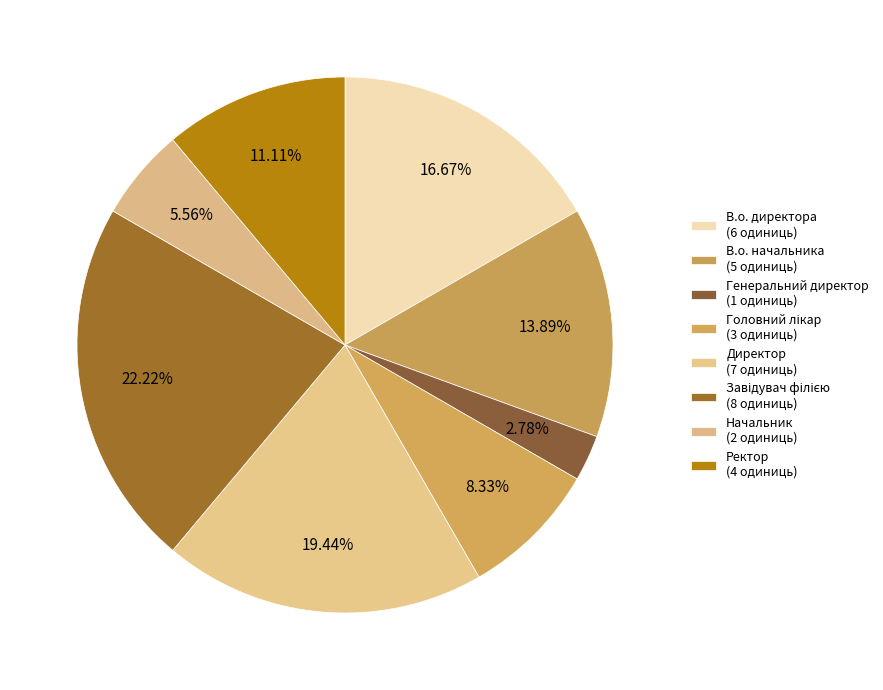

Count the number of slices in the pie.

8